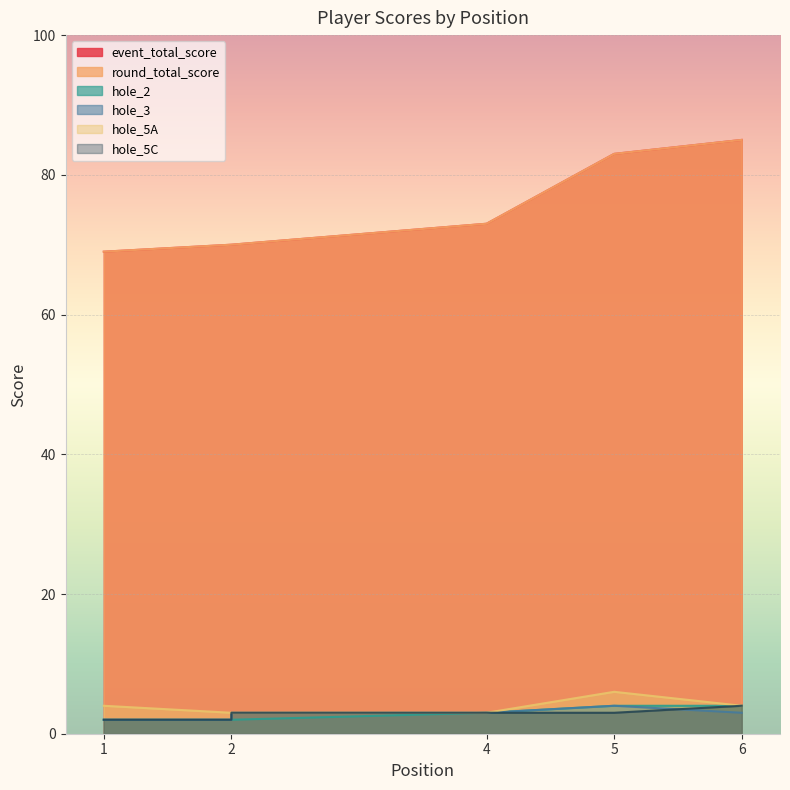

What is the spread (max minus min) of values at 2?

68